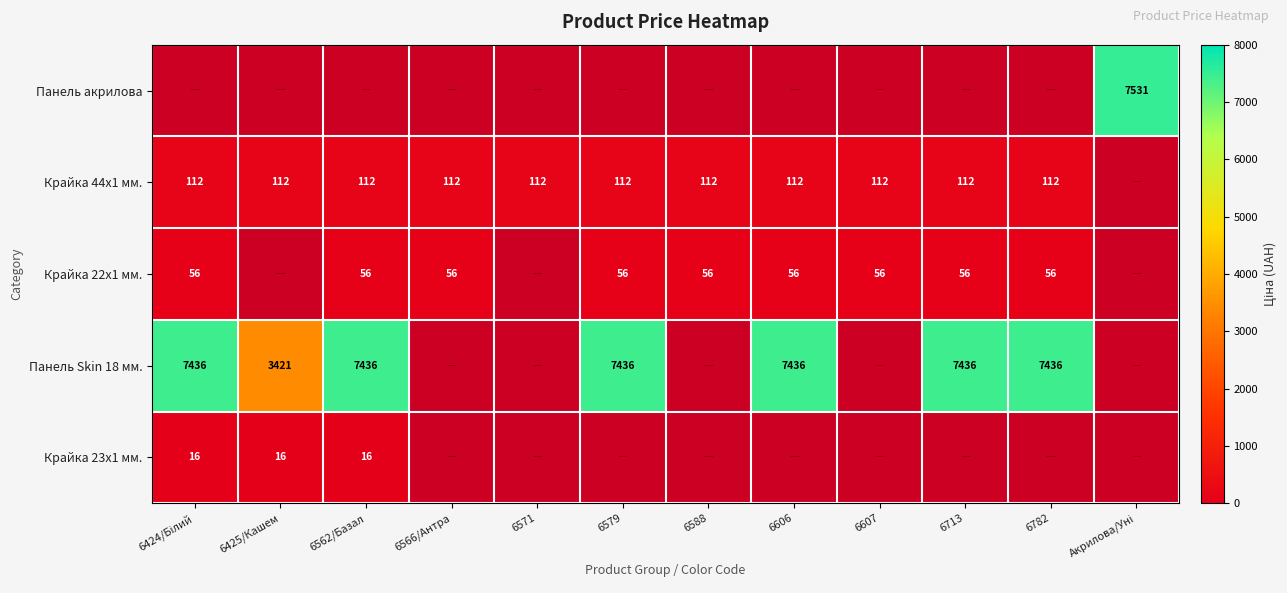

What is the total value across all series at 6607?

167.5